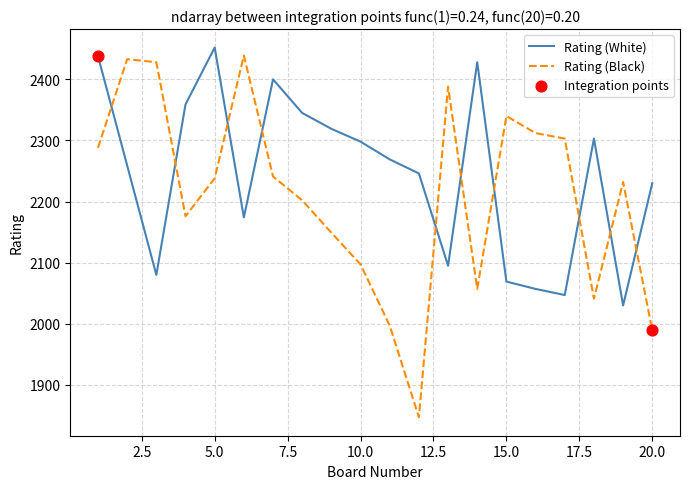

Which series has the largest total across all categories?

Rating (White)